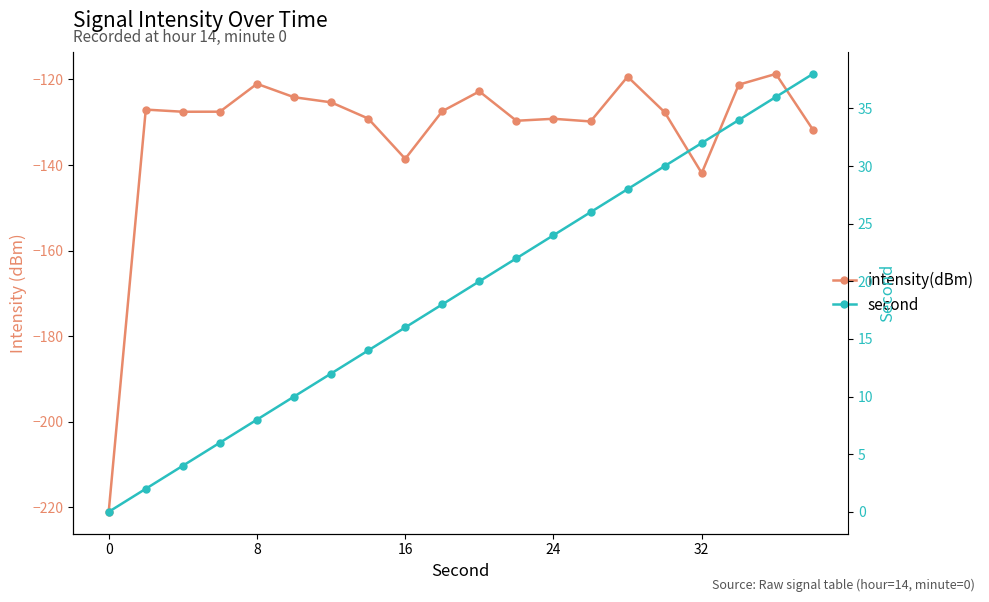

At which category does intensity(dBm) reach its first local peak?

8